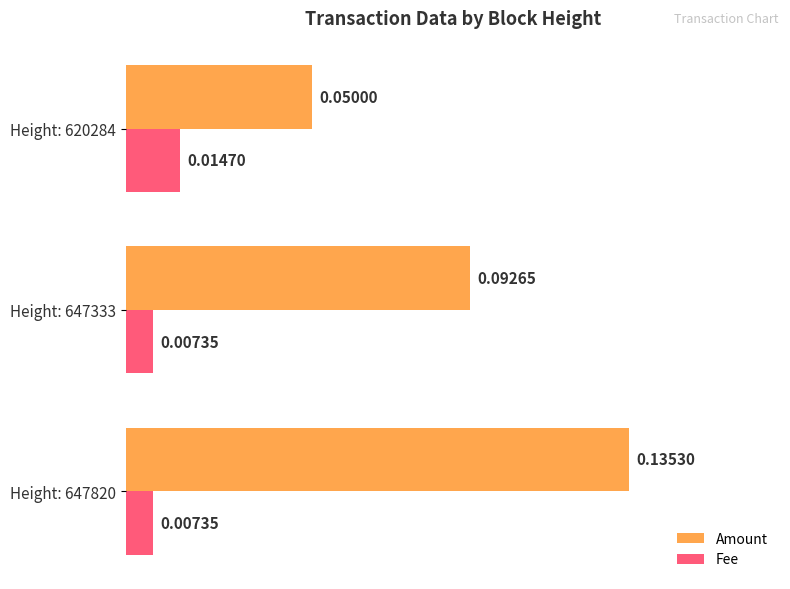

At which category is the sum across all series the highest?

Height: 647820